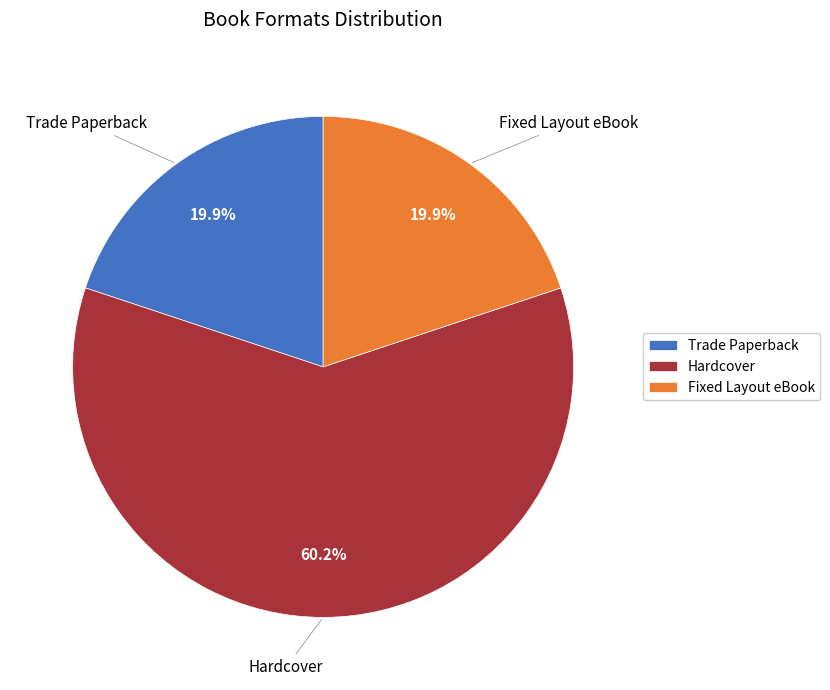

True or false: Fixed Layout eBook accounts for 33% of the total.

False